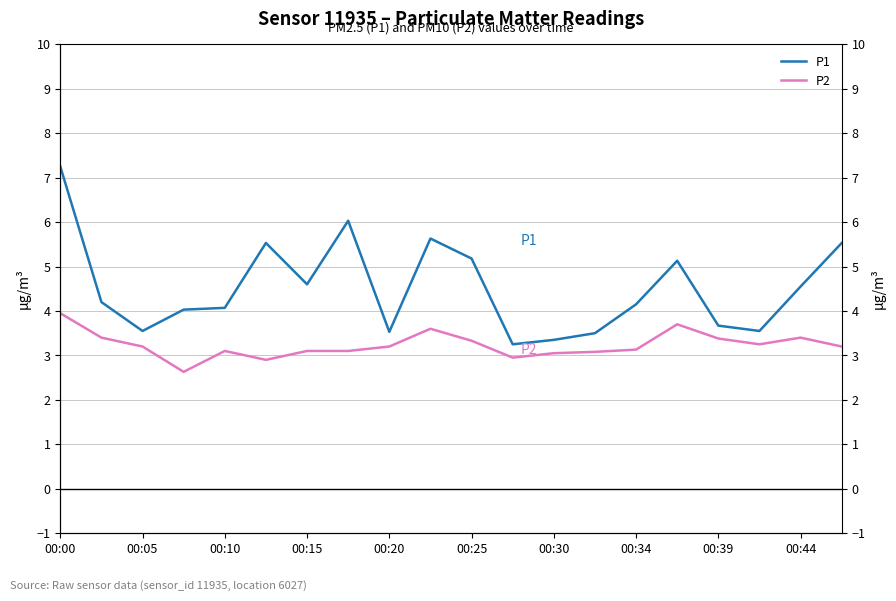

What is the sum of the P1 values at 12 and 17?

6.9